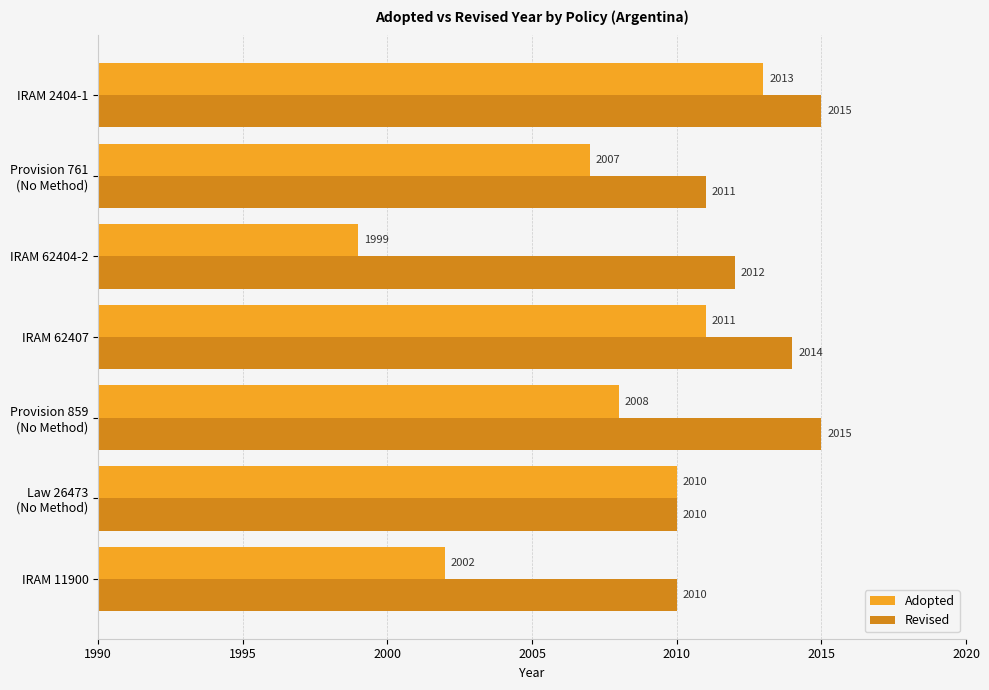

What are all the series names shown in the legend?

Adopted, Revised